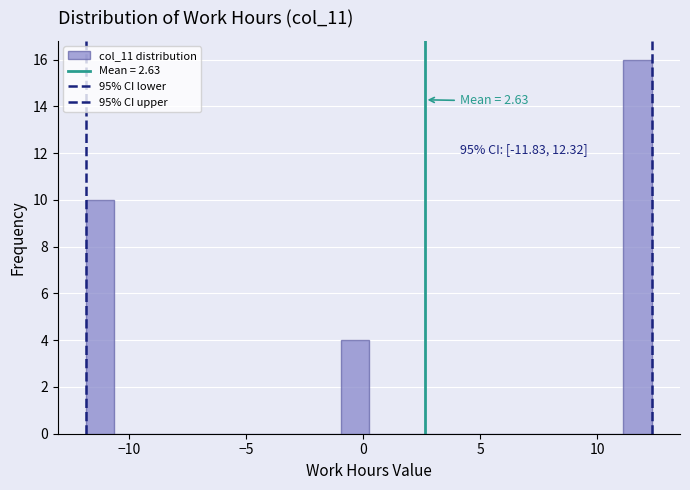

Read against the x-axis, roughly where is the centre of the tallest bar?

11.5